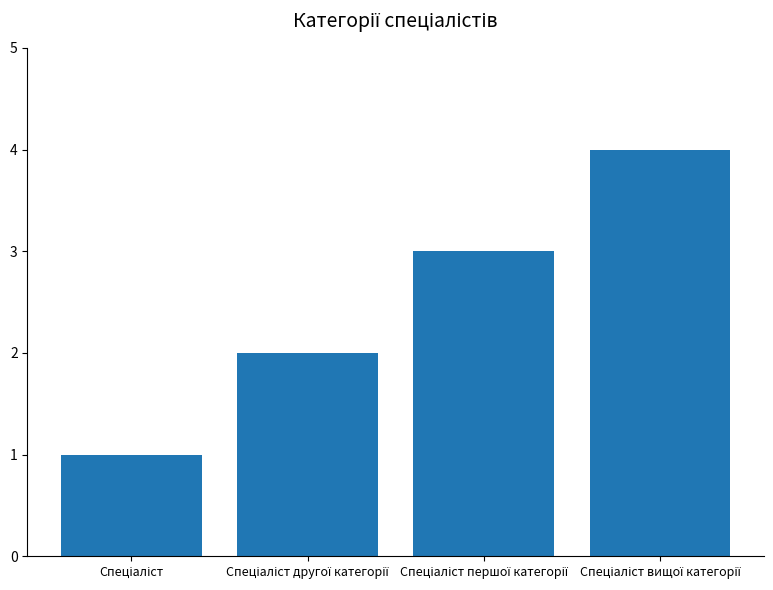

What is the sum of all values?

10